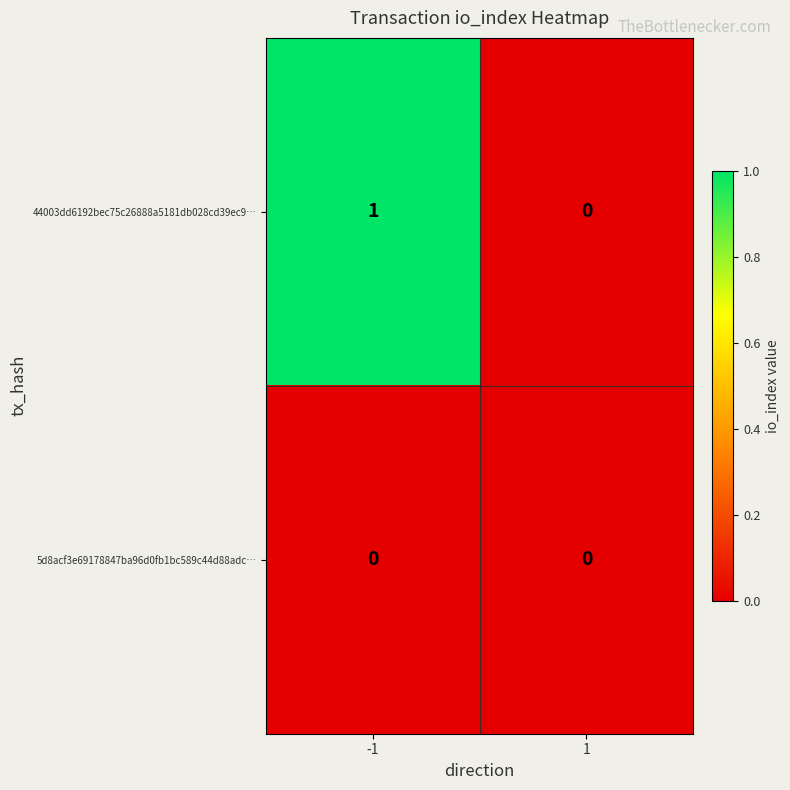

Is the value of 44003dd6192bec75c26888a5181db028cd39ec9… at -1 greater than the value of 5d8acf3e69178847ba96d0fb1bc589c44d88adc… at -1?

Yes